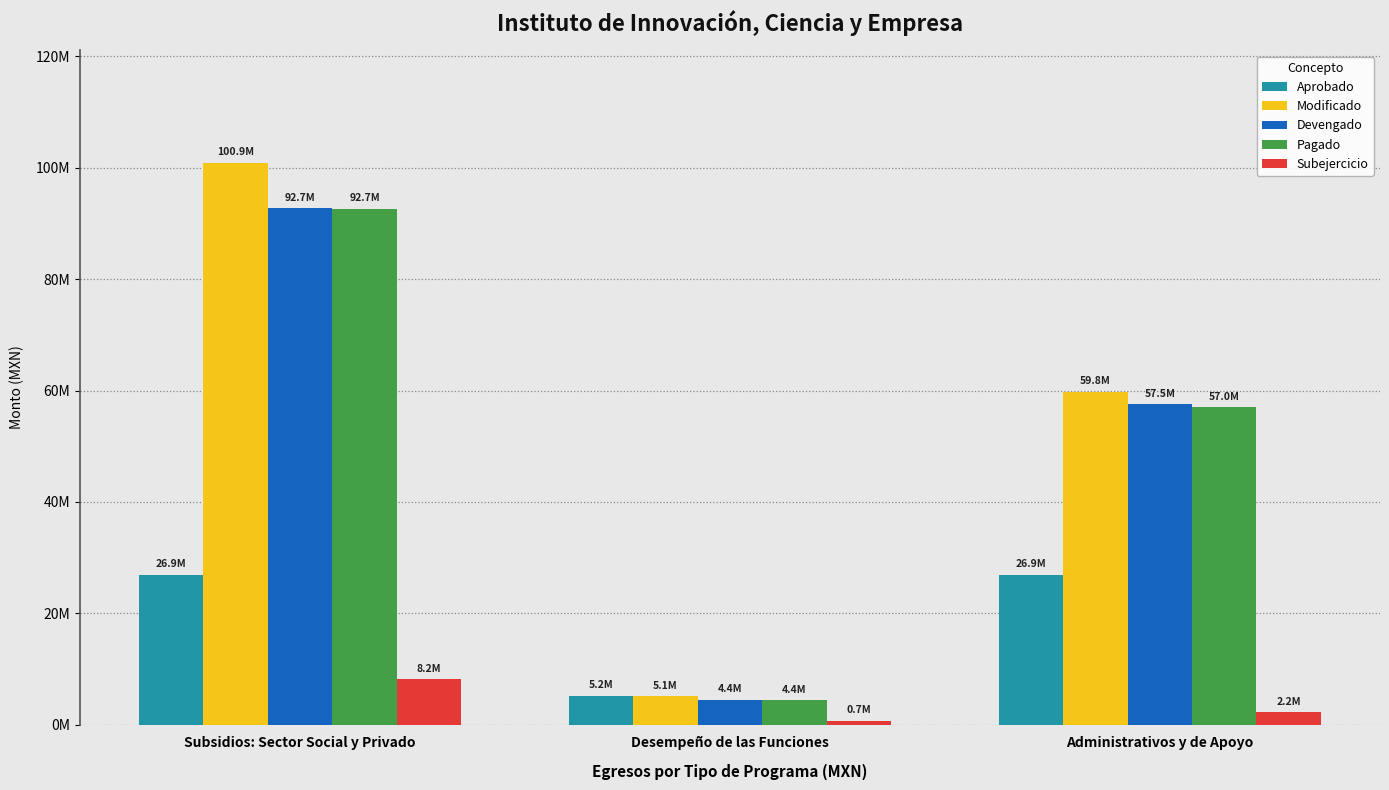

Are the bars horizontal?

No